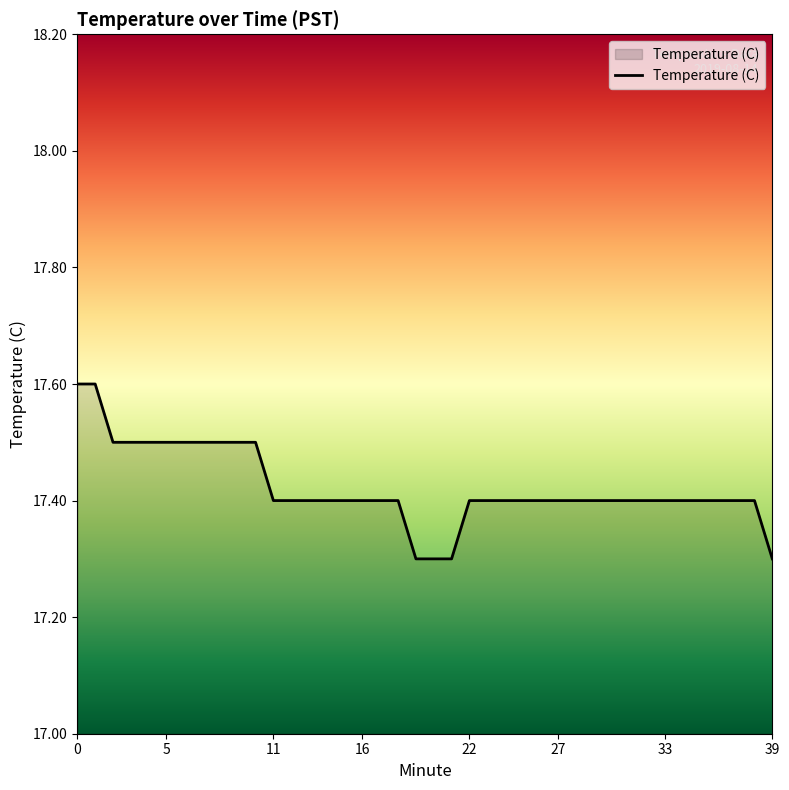

What is the greatest value displayed?

17.6